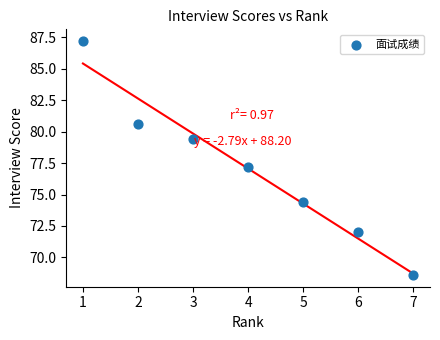

What is the range of Y values (max minus min)?

18.6